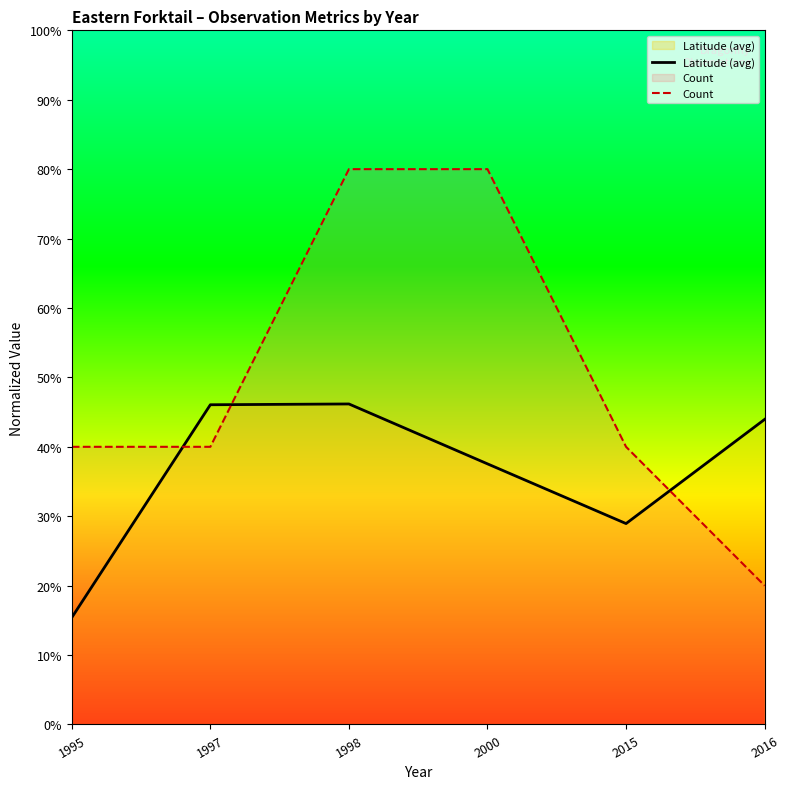

How many data points in Count are less than 40?

1